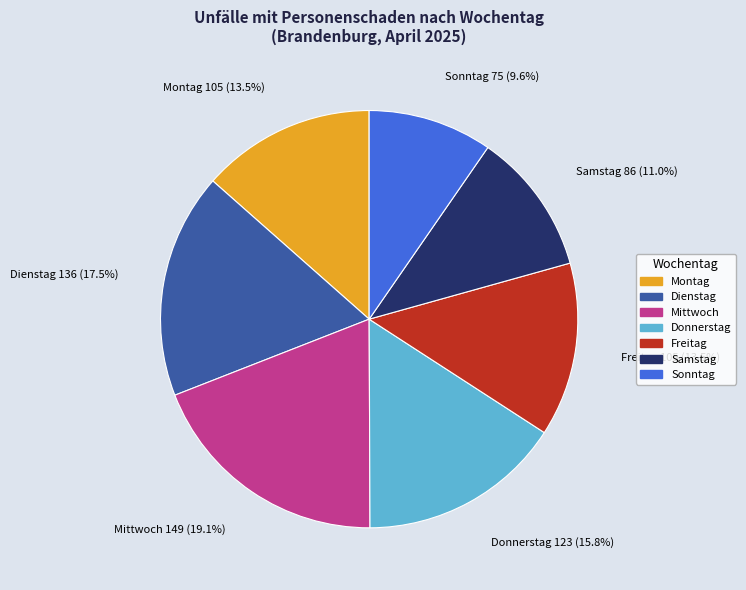

Does any single category account for the majority?

No